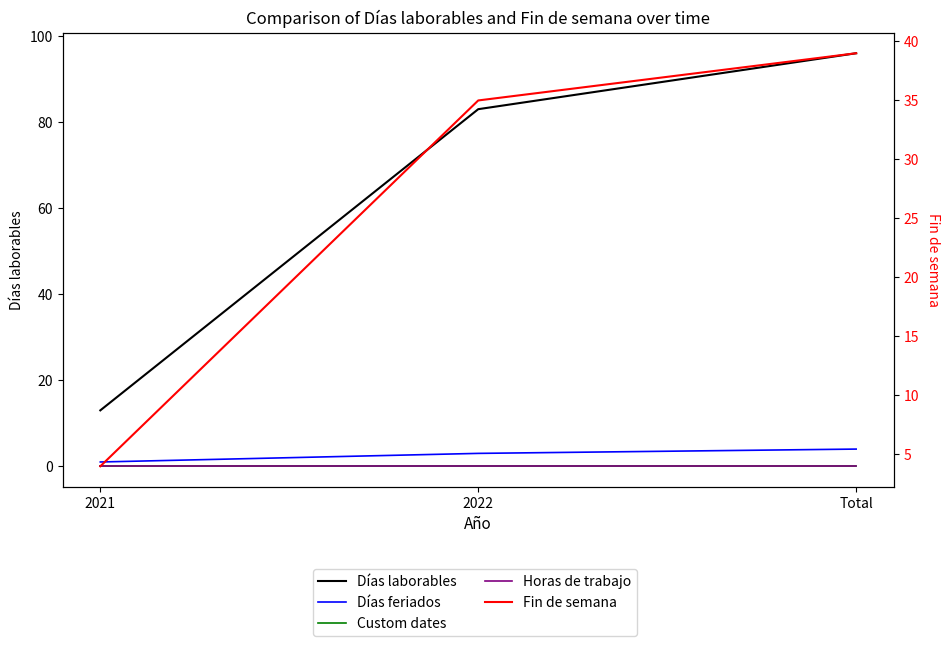

Rank the series at 2022 from highest to lowest value.

Días laborables, Fin de semana, Días feriados, Custom dates, Horas de trabajo